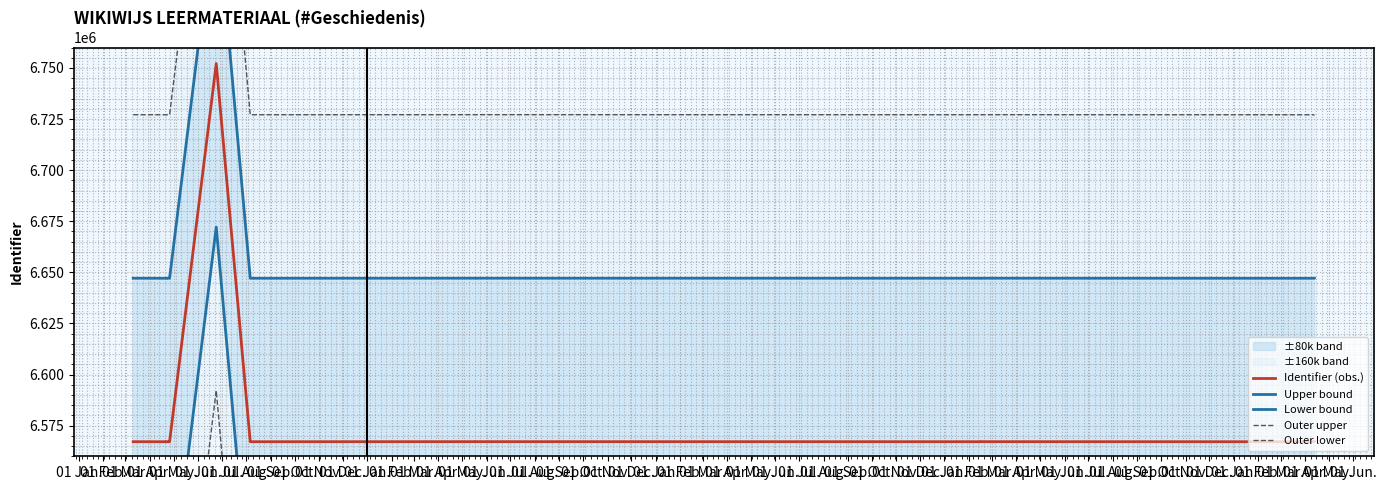

How many series are shown in this chart?

5